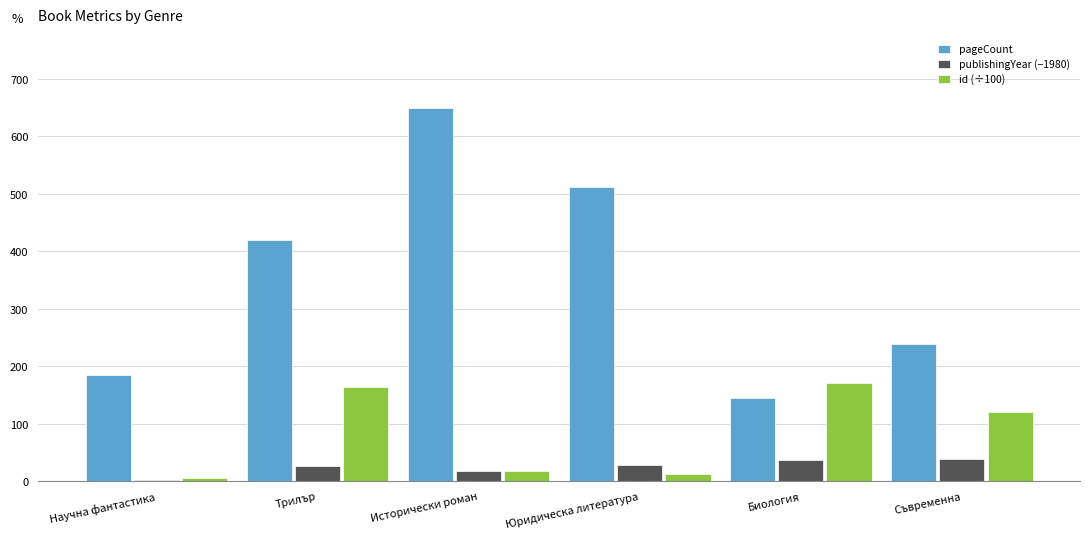

Which series has the widest spread of values?

pageCount